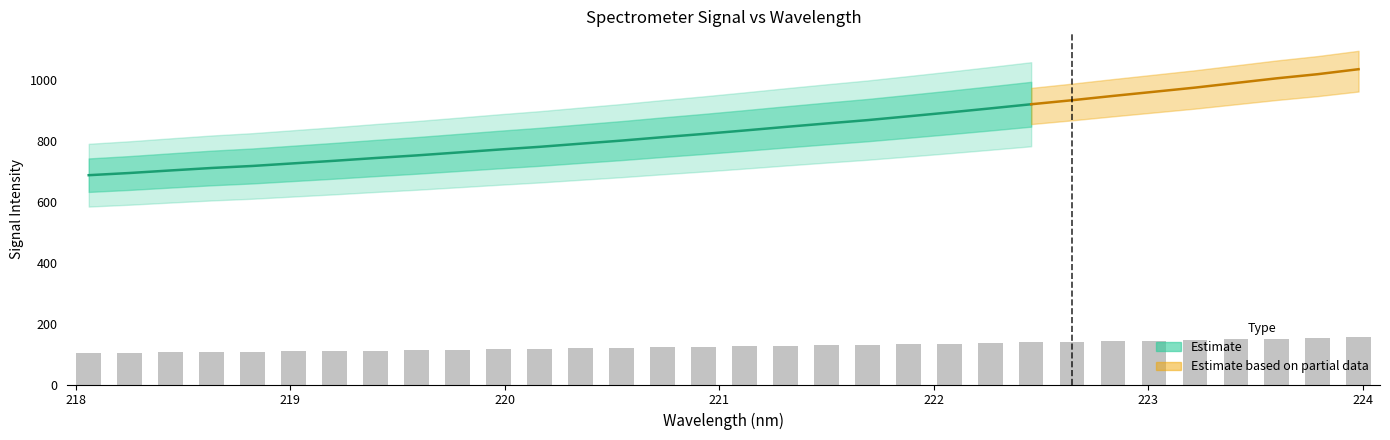

What position from the left is 223?

27